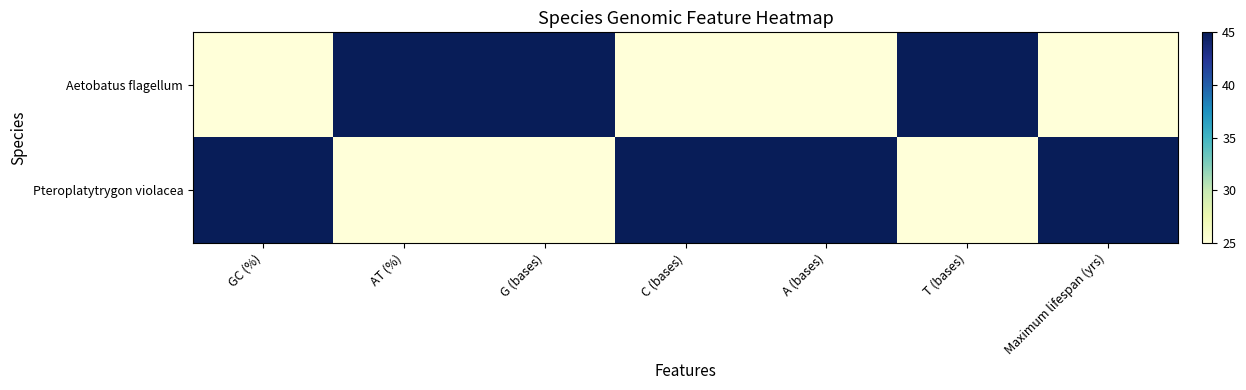

Reading right to left, extract all data points from this chart.

Aetobatus flagellum: Maximum lifespan (yrs)=25.0	T (bases)=45.0	A (bases)=25.0	C (bases)=25.0	G (bases)=45.0	AT (%)=45.0	GC (%)=25.0
Pteroplatytrygon violacea: Maximum lifespan (yrs)=45.0	T (bases)=25.0	A (bases)=45.0	C (bases)=45.0	G (bases)=25.0	AT (%)=25.0	GC (%)=45.0